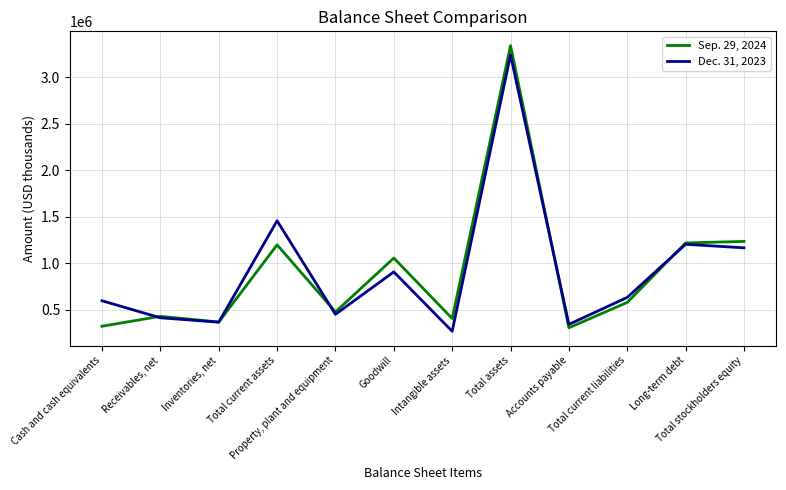

What are all the series names shown in the legend?

Sep. 29, 2024, Dec. 31, 2023